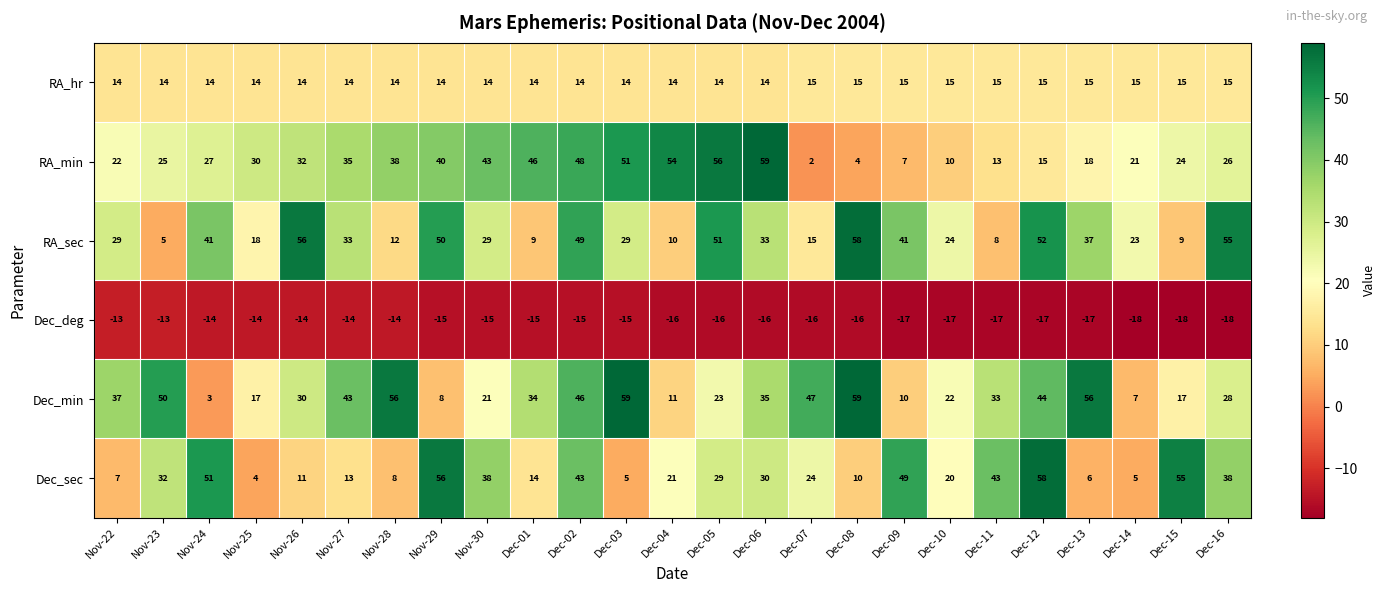

What is the spread (max minus min) of values at Dec-03?

74